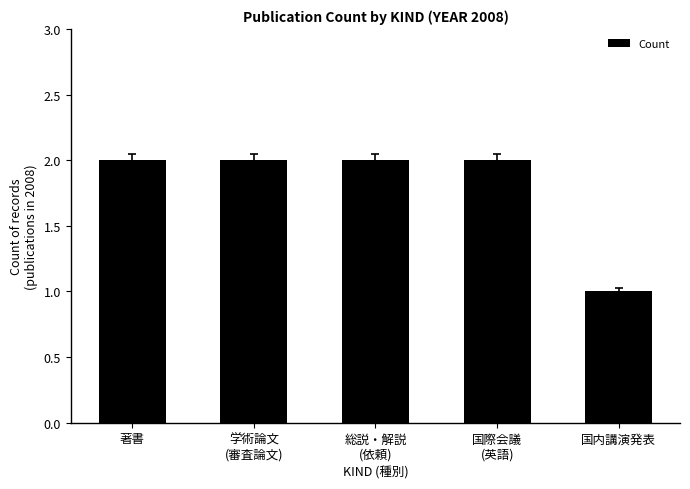

The value at 著書 is 3. True or false?

False